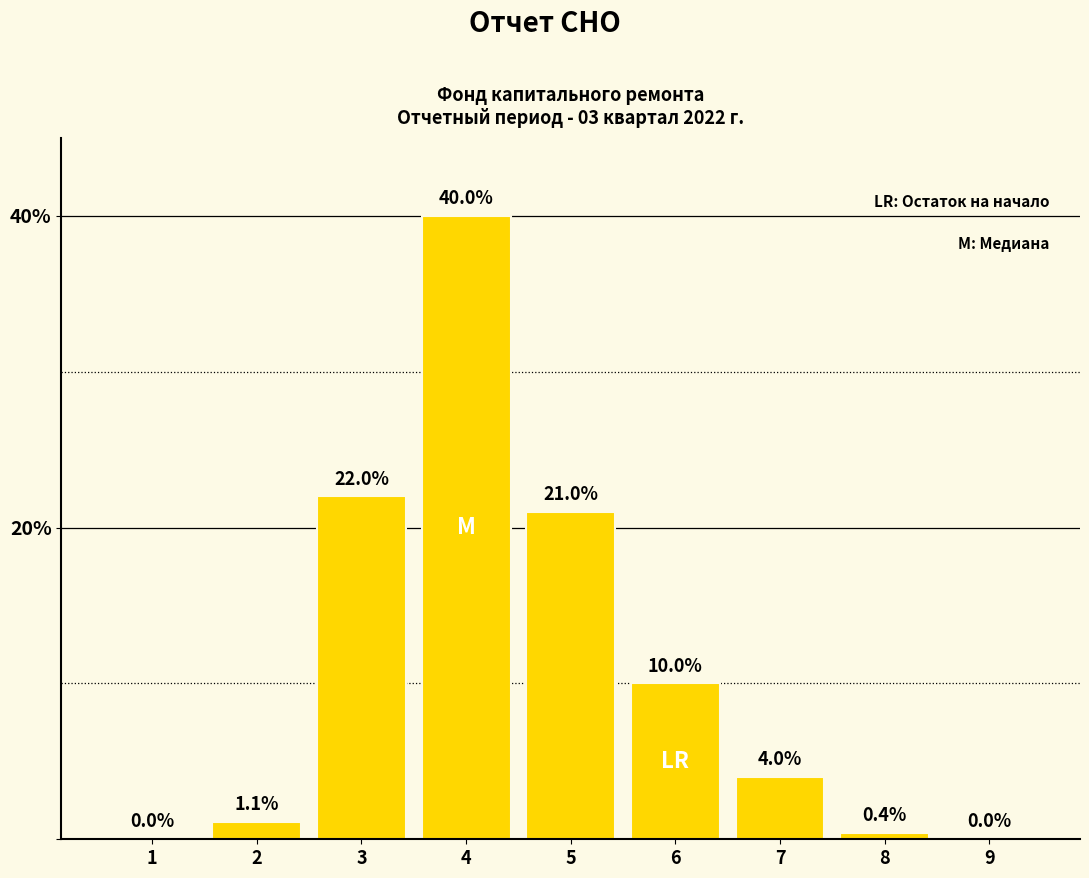

Reading right to left, transcribe all the data shown in this chart.

9=0.0	8=0.4	7=4.0	6=10.0	5=21.0	4=40.0	3=22.0	2=1.1	1=0.0